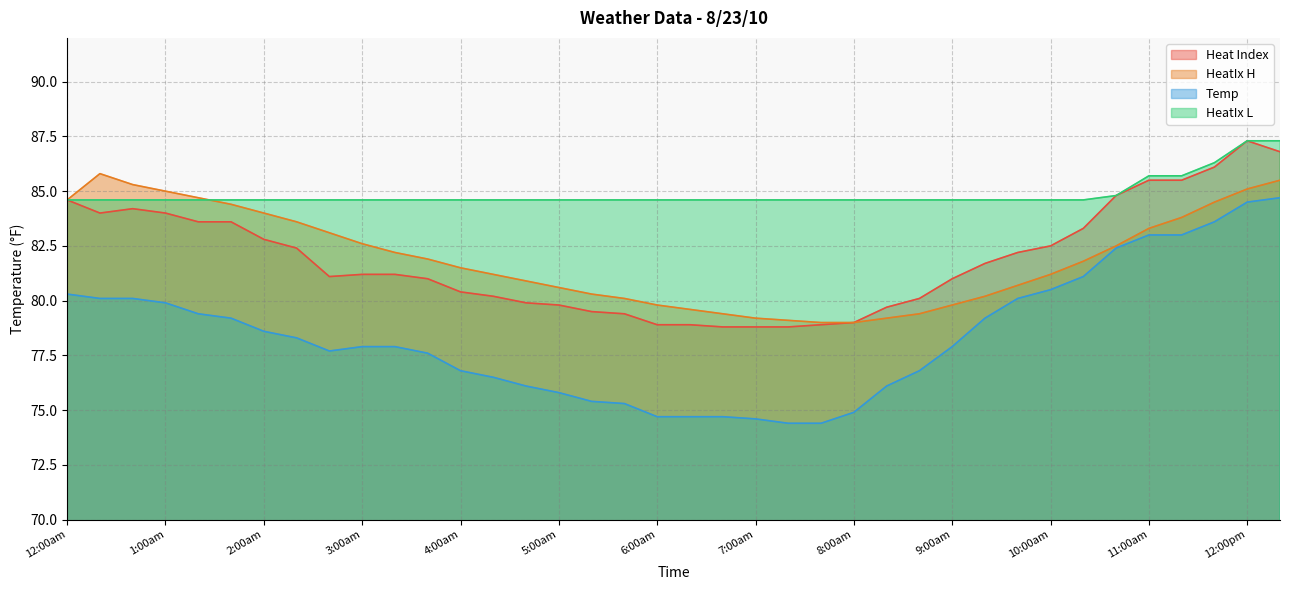

At how many categories does at least one series exceed 84?

38